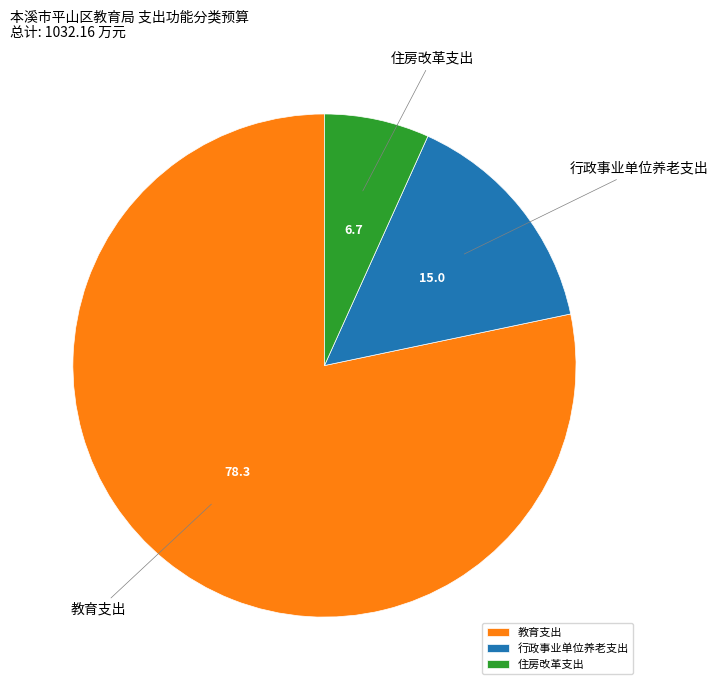

Do 住房改革支出 and 教育支出 together represent more than half of the pie?

Yes